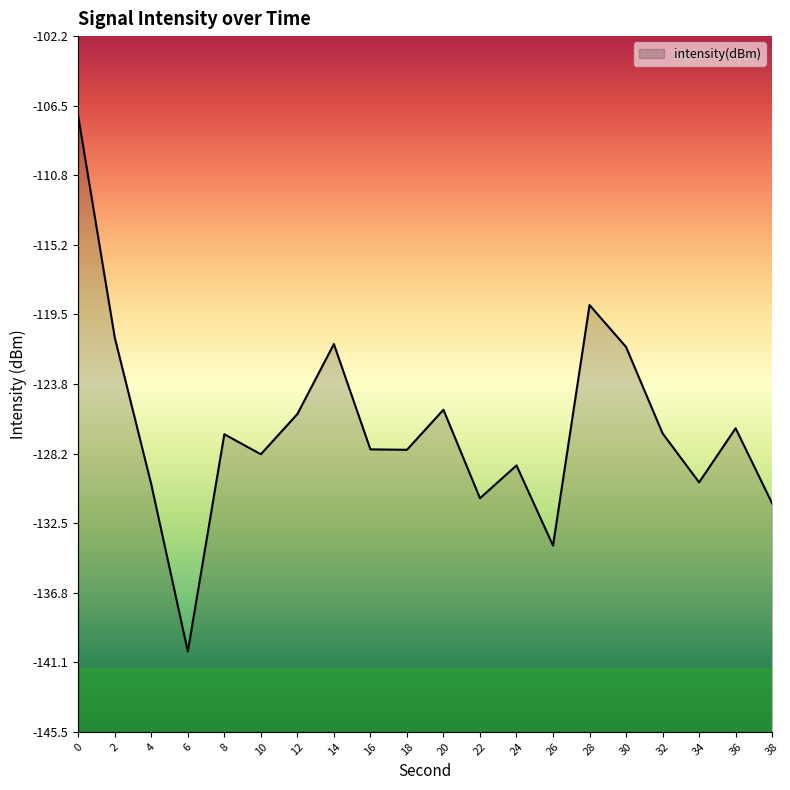

What is the average value?

-126.6